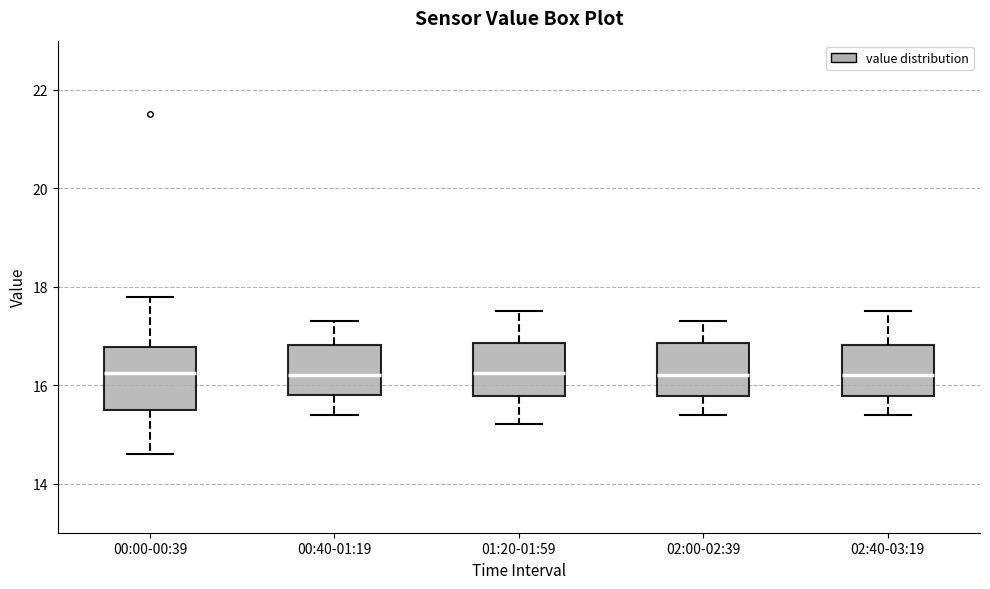

Reading left to right, transcribe this box plot: for each box, give where its median line is, the range the box spans, and where its two whiskers end, as read against the y-axis. The values are not printed on the chart, so give them approximately, as read against the axis.

00:00-00:39: median 16.2, box 15.6 to 16.8, whiskers 14.6 to 17.8
00:40-01:19: median 16.2, box 15.8 to 16.8, whiskers 15.4 to 17.4
01:20-01:59: median 16.2, box 15.8 to 16.8, whiskers 15.2 to 17.6
02:00-02:39: median 16.2, box 15.8 to 16.8, whiskers 15.4 to 17.4
02:40-03:19: median 16.2, box 15.8 to 16.8, whiskers 15.4 to 17.6